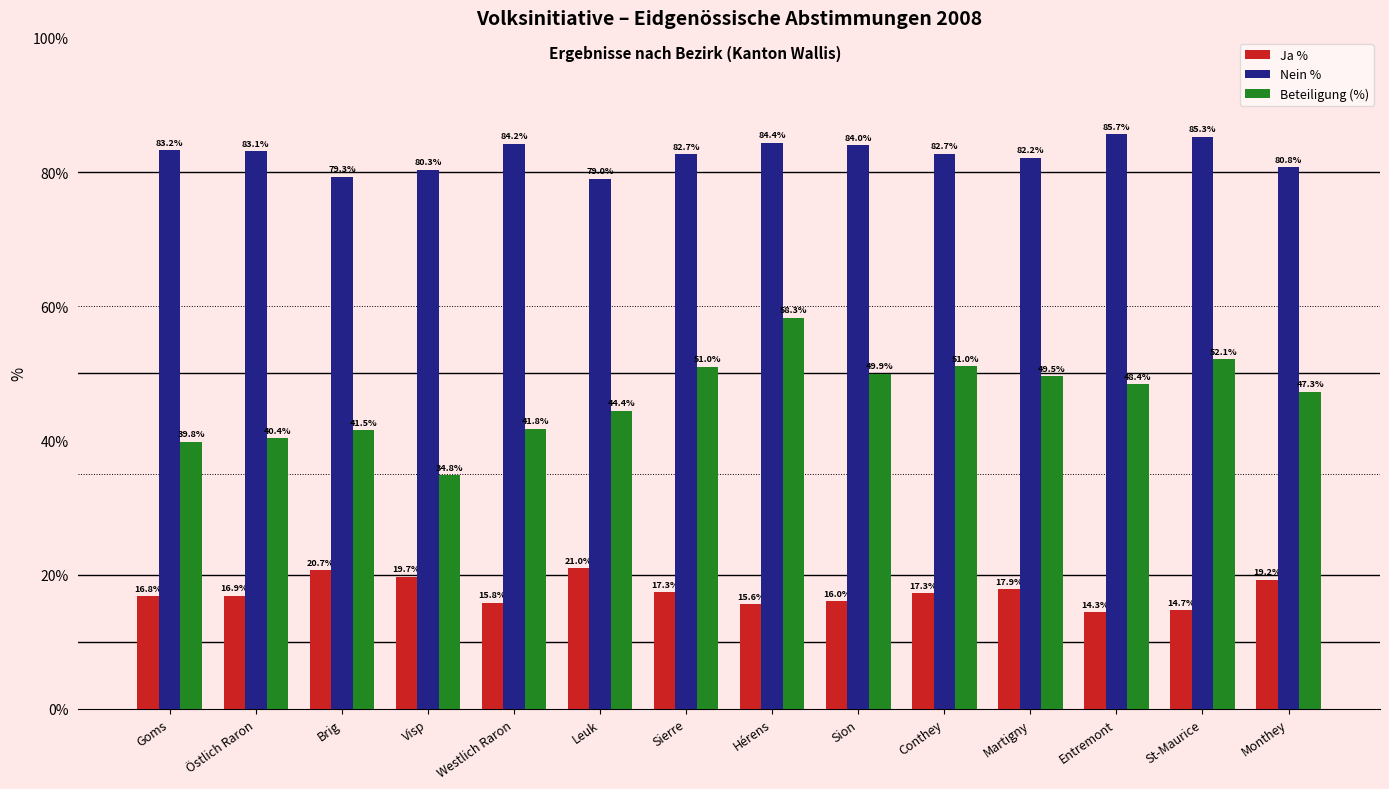

Which category has the highest value in the Ja % series?

Leuk